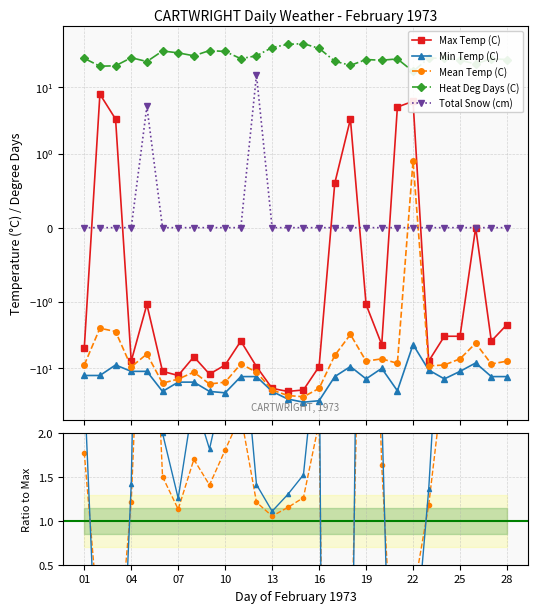

Which series changed the most between 02 and 04?

Max Temp (C)